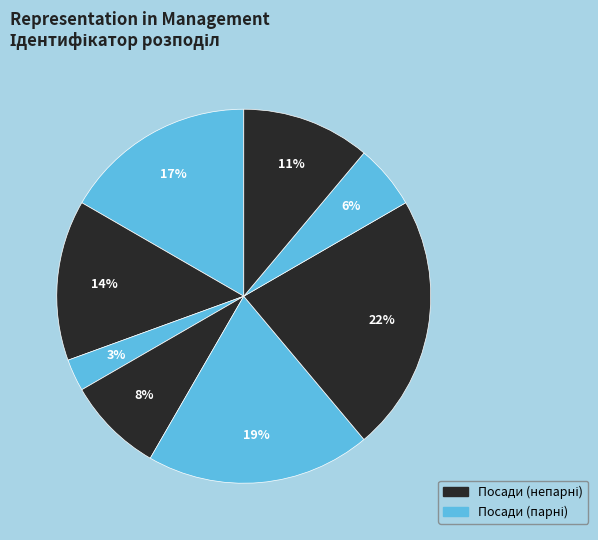

How many slices are in this pie chart?

8